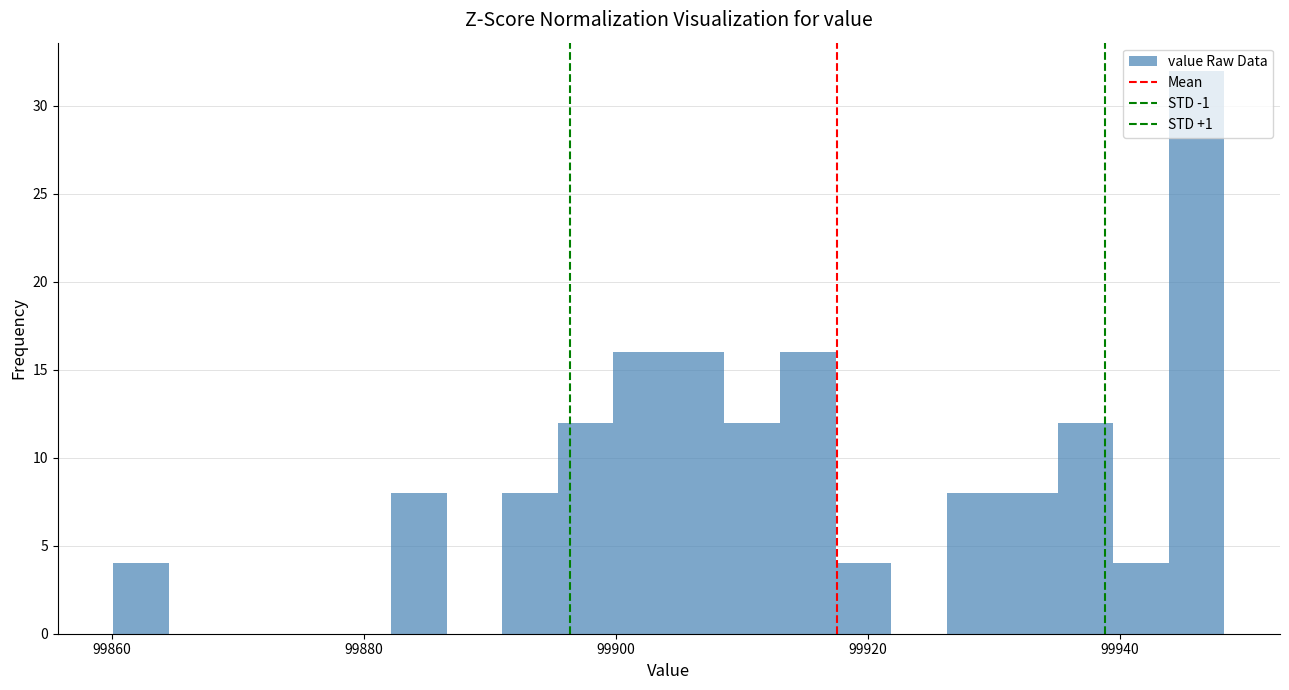

Read against the x-axis, roughly where is the centre of the tallest bar?

99946